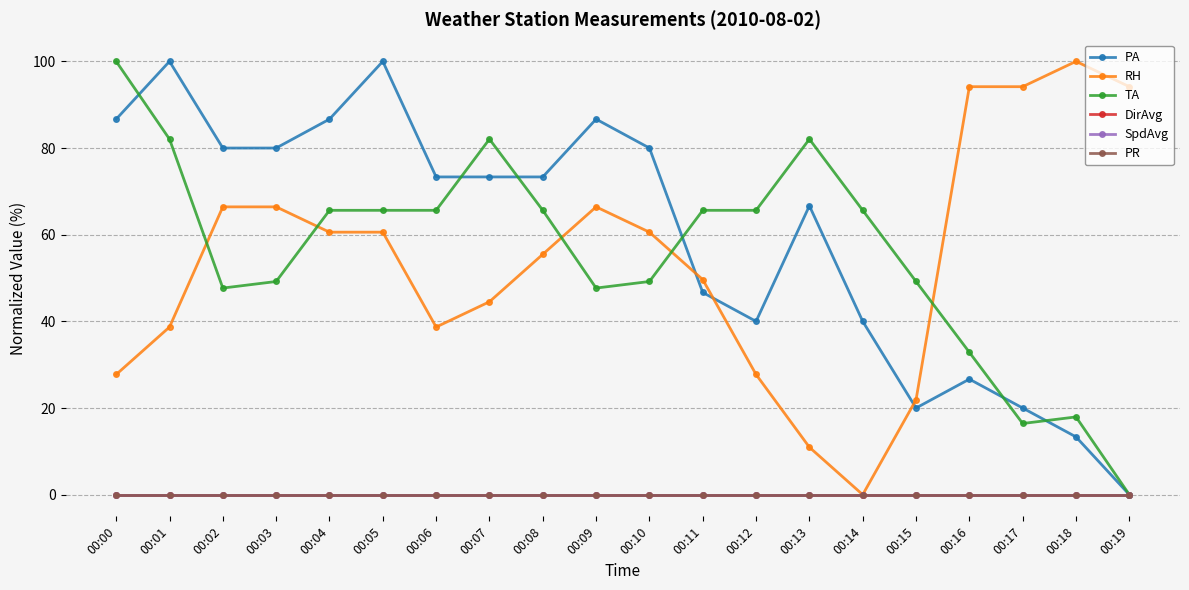

Is it true that TA equals 65.6 at 00:08?

True